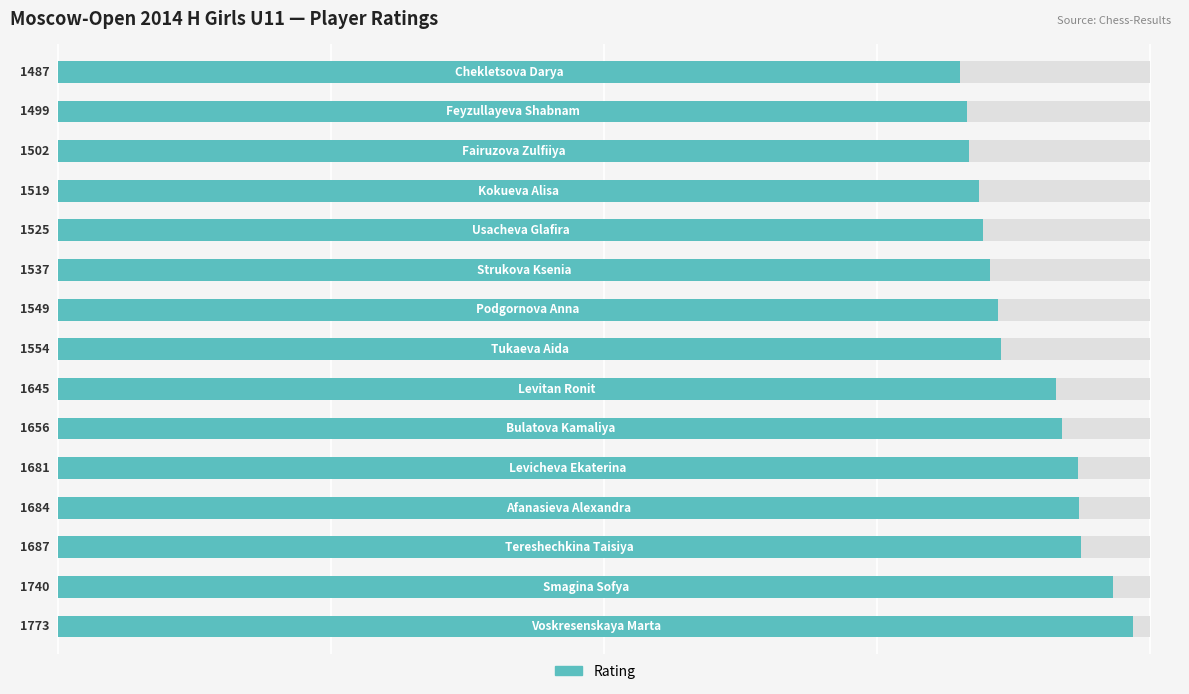

Reading right to left, transcribe all the data shown in this chart.

14=1487	13=1499	12=1502	11=1519	10=1525	9=1537	8=1549	7=1554	6=1645	5=1656	4=1681	3=1684	2=1687	1=1740	0=1773